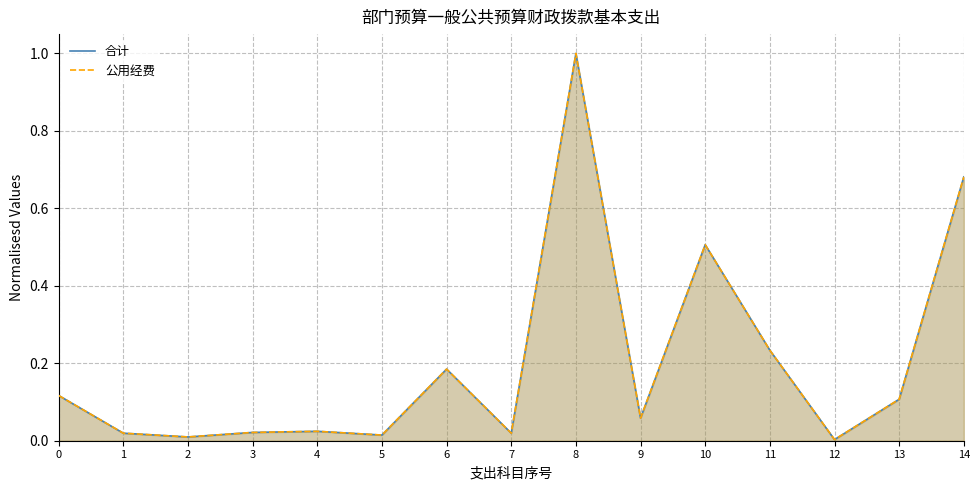

What is the difference between the second highest and minimum values in the 公用经费 series?

0.7